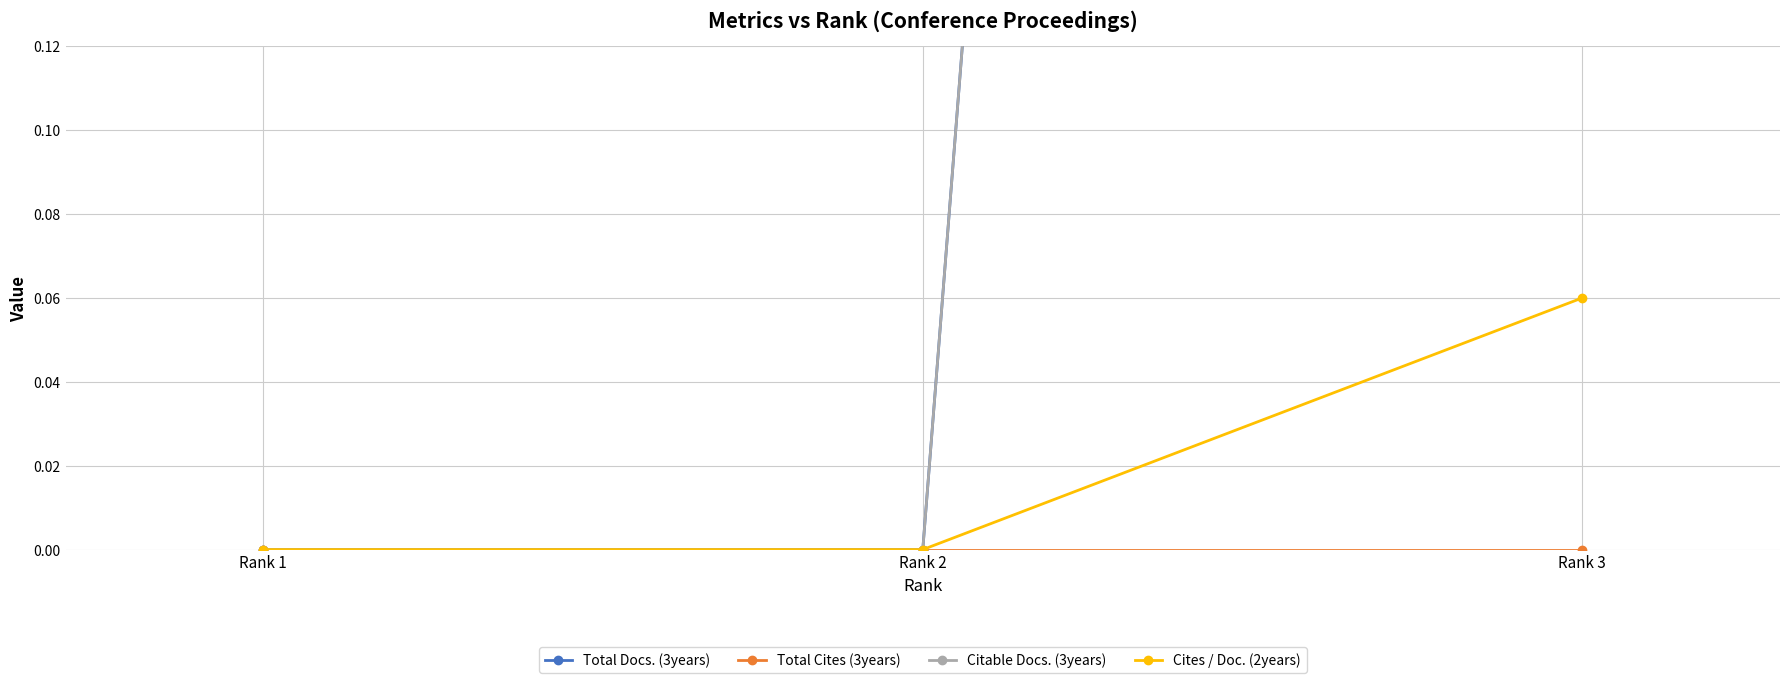

List the labels in order of Total Cites (3years) value, smallest first.

Rank 1, Rank 2, Rank 3